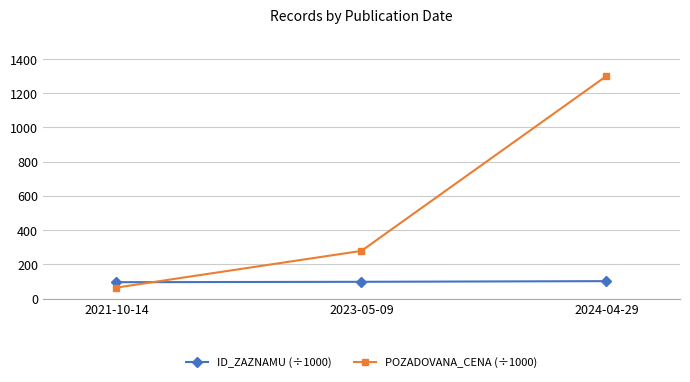

How many values in the POZADOVANA_CENA (÷1000) series are below 278?

1